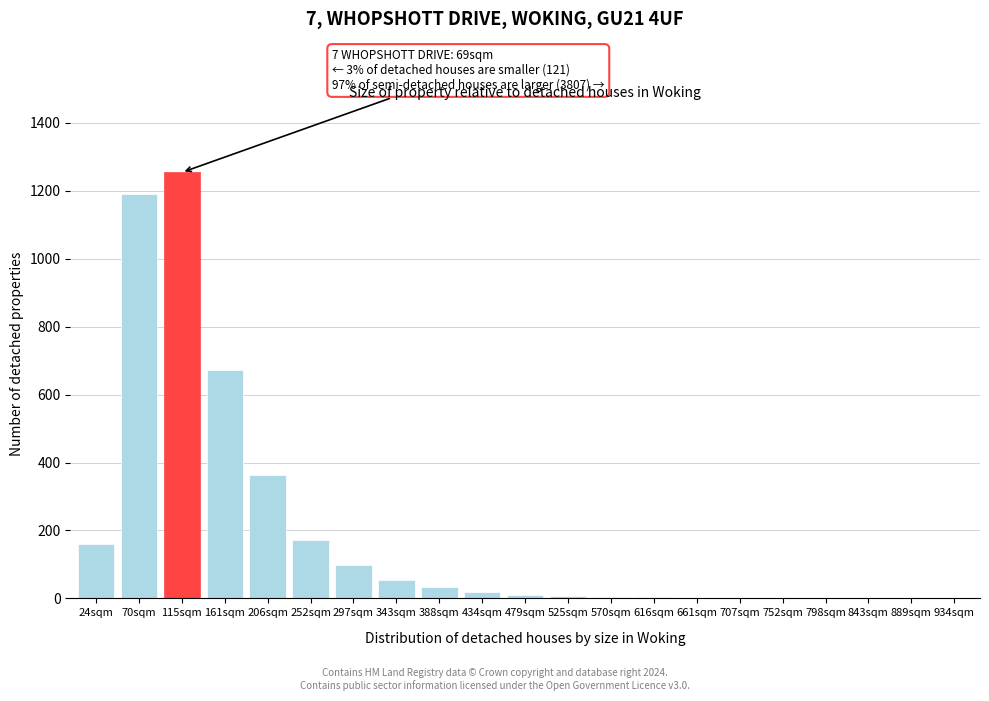

At which label is the value closest to 627?

161sqm